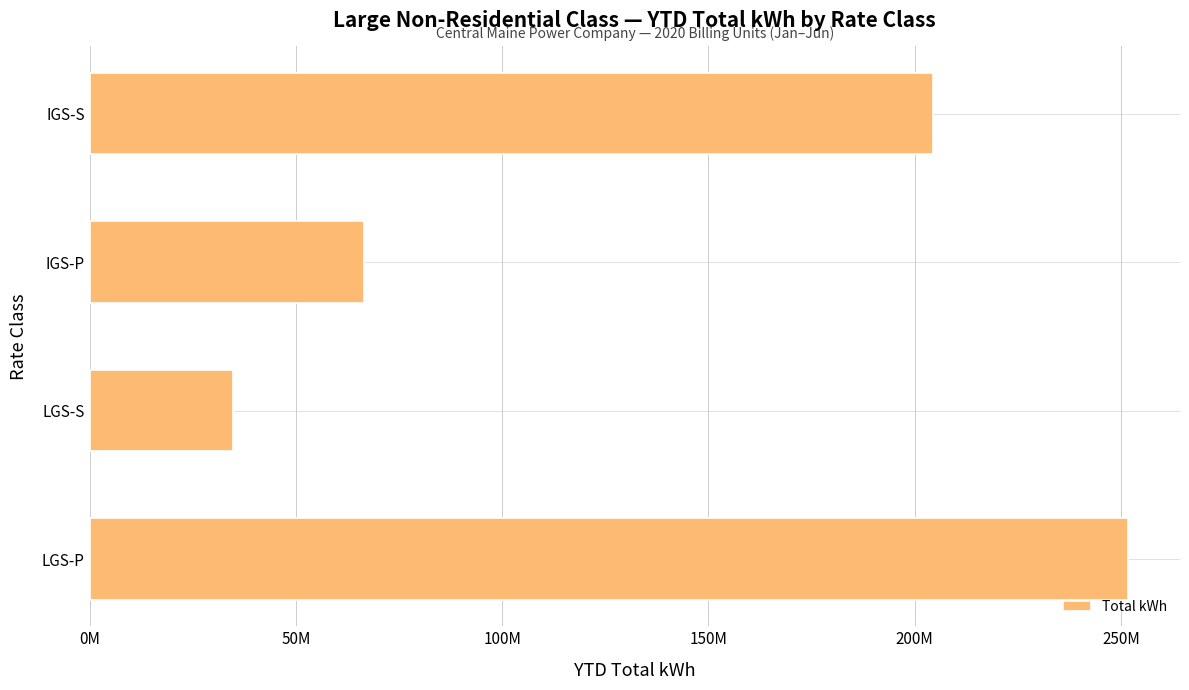

Are the bars horizontal?

Yes